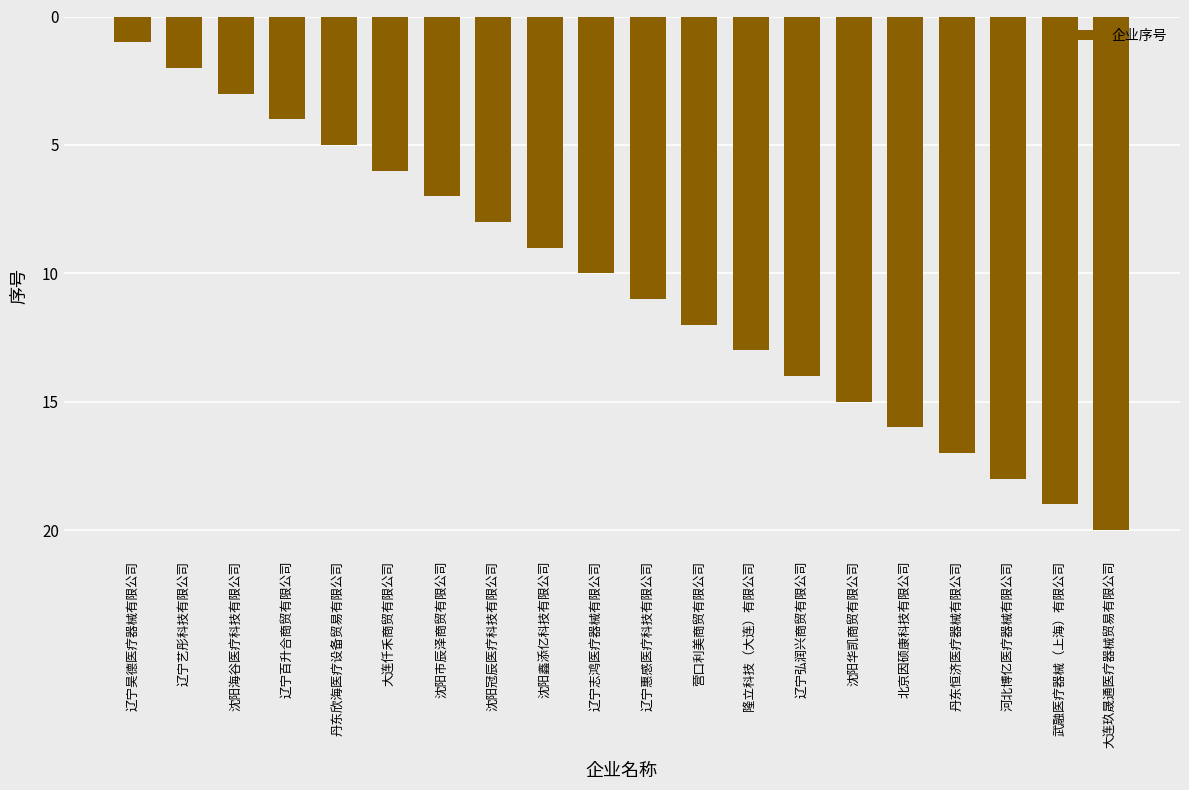

Does the chart contain any negative values?

Yes